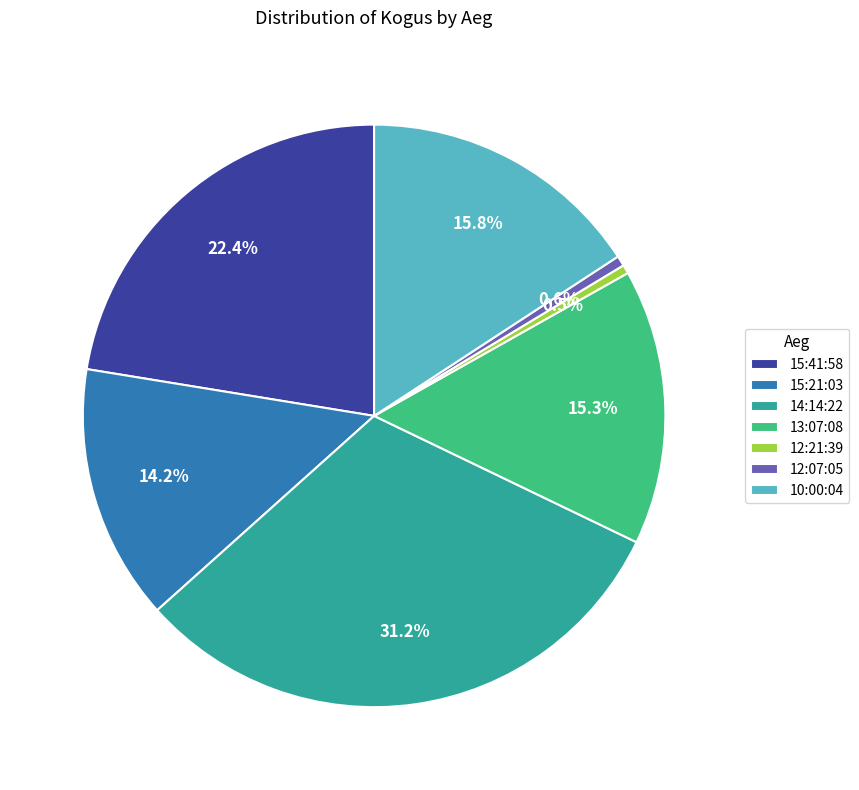

Is it true that 12:07:05 is 11% of the pie?

False